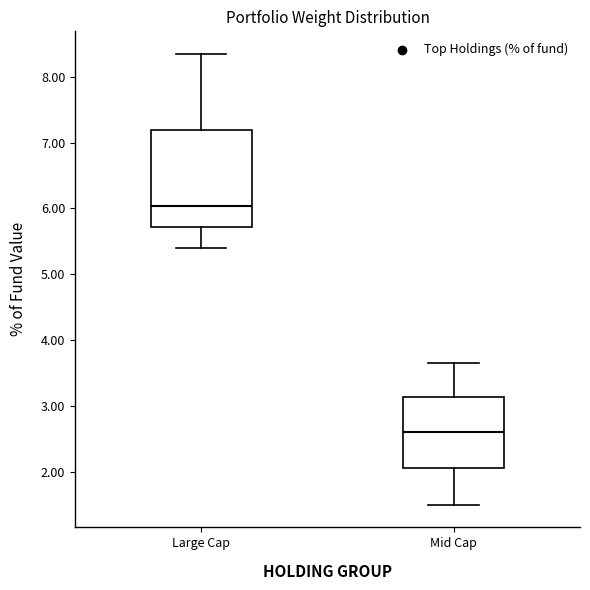

Which box is the tallest, from its lower edge to its upper edge?

Large Cap